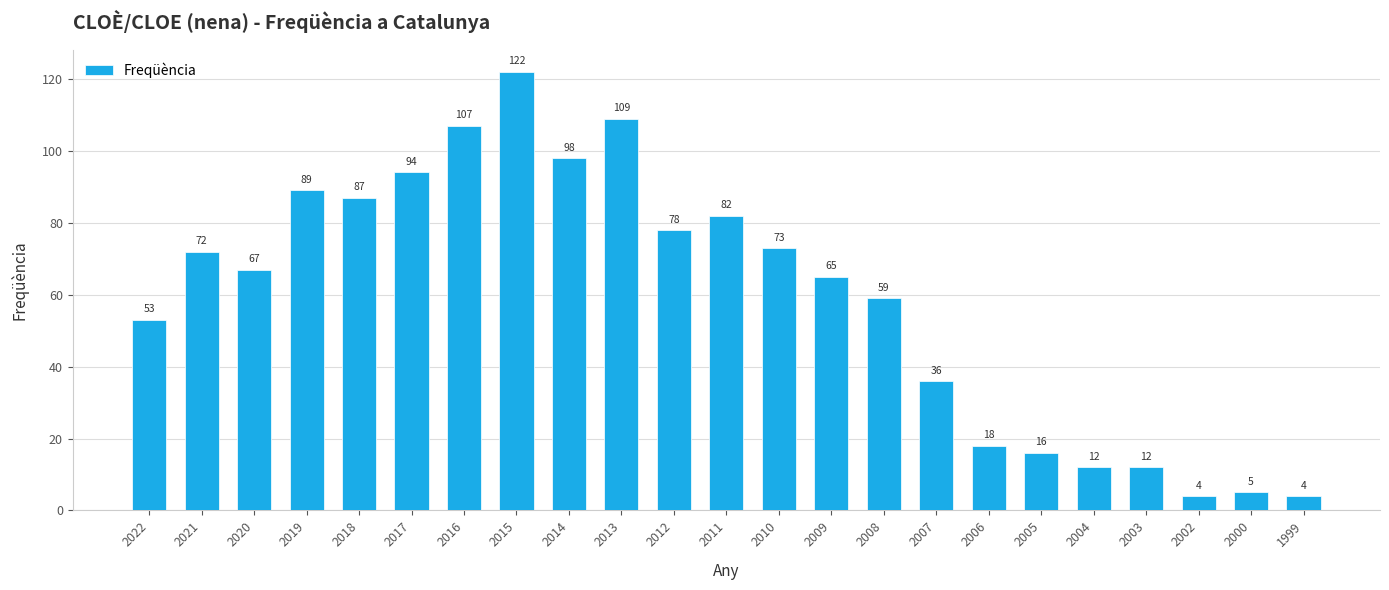

How many series are shown in this chart?

1